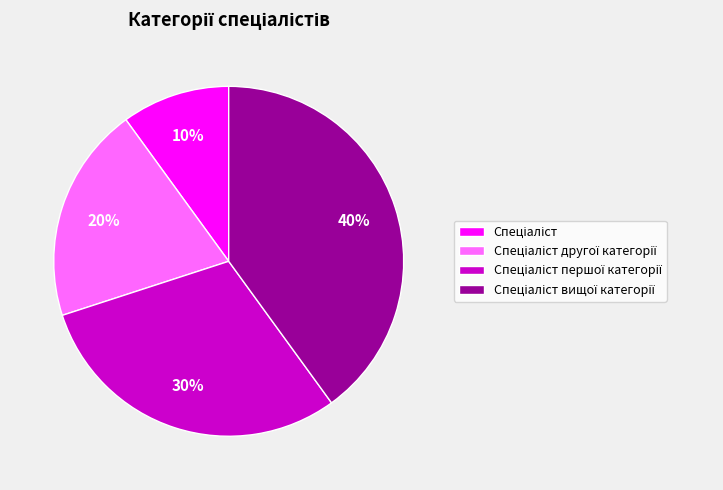

Is there any slice that represents more than half of the pie?

No